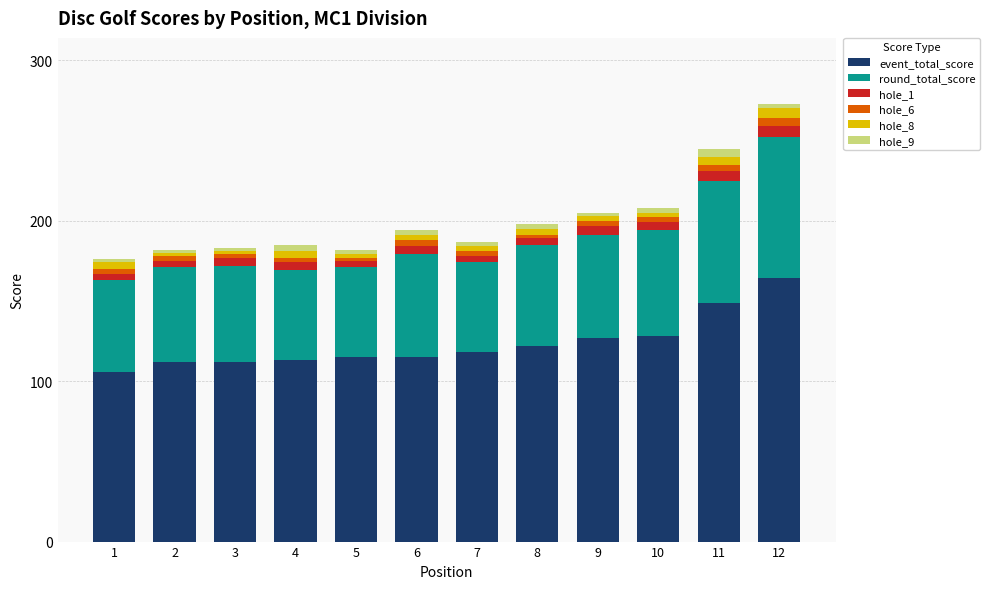

What is the highest value of the event_total_score series?

164